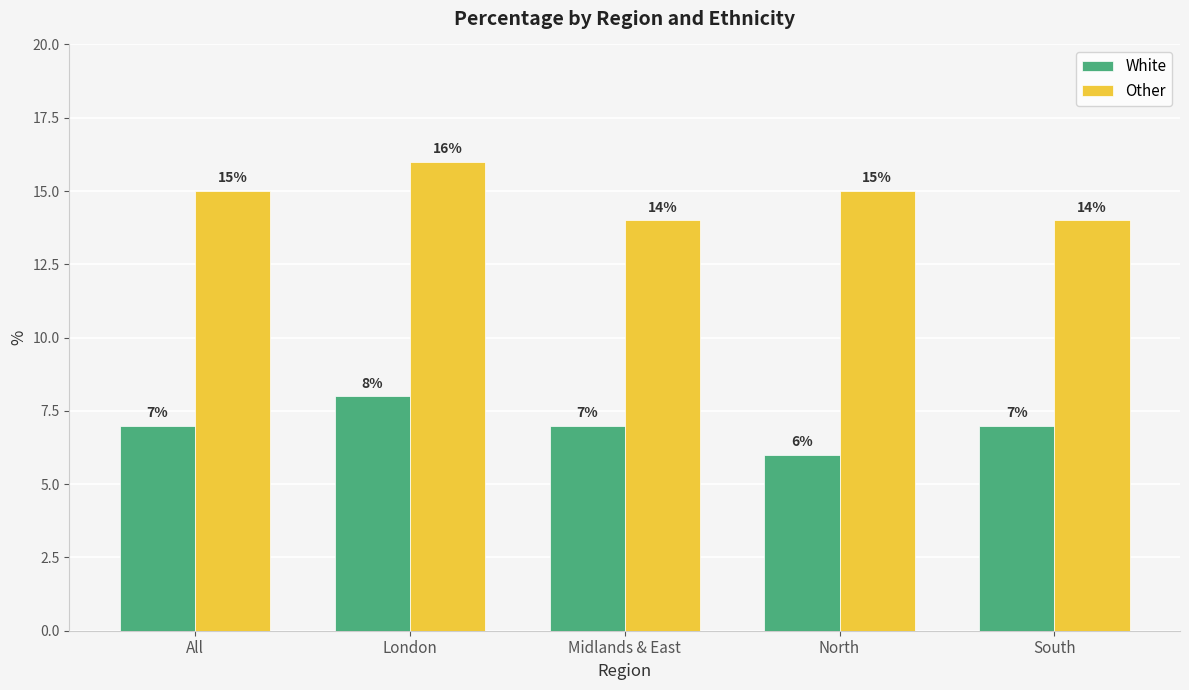

What position from the left is London?

2